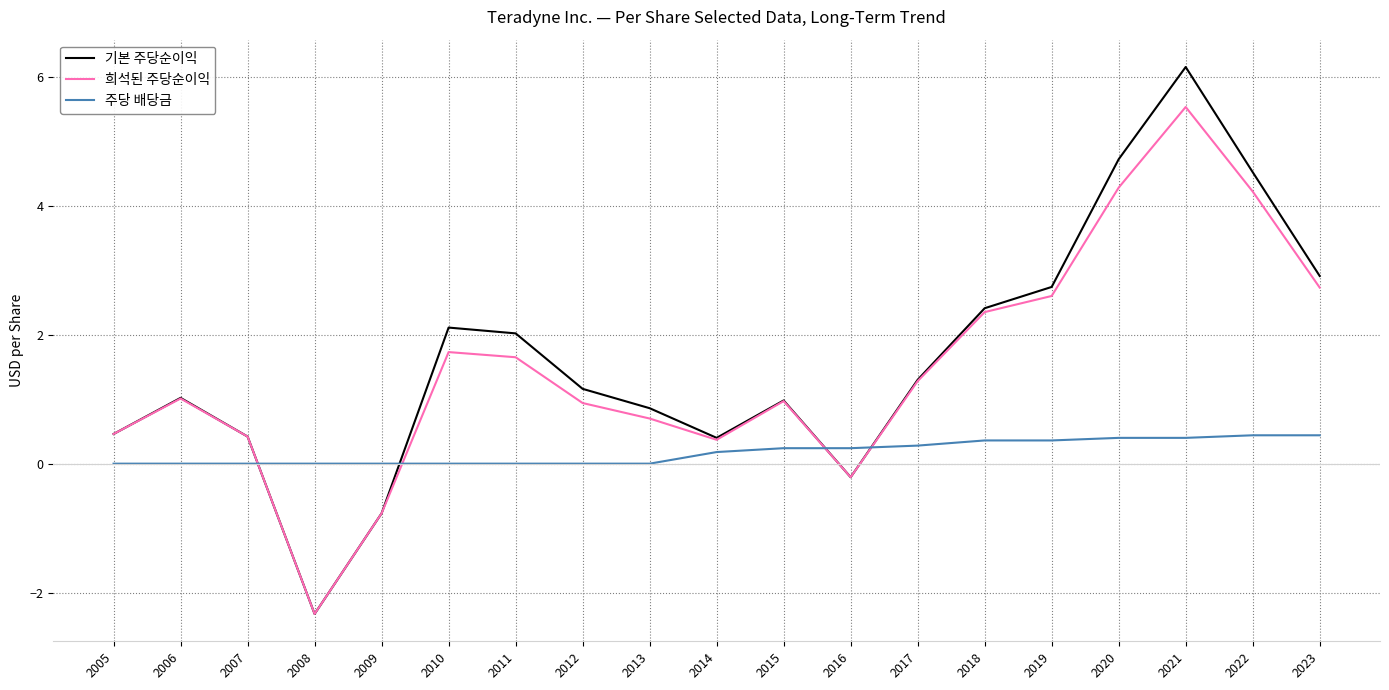

Read the 기본 주당순이익 value at 2022.

4.5